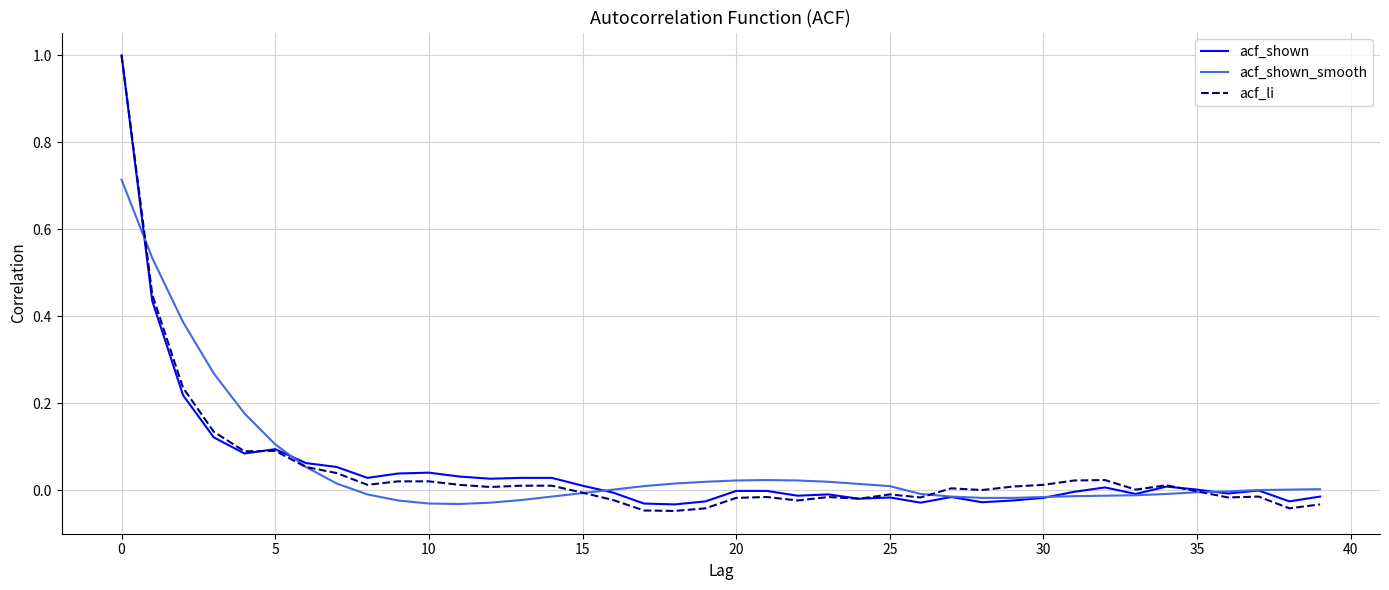

What is the greatest value displayed?

1.0